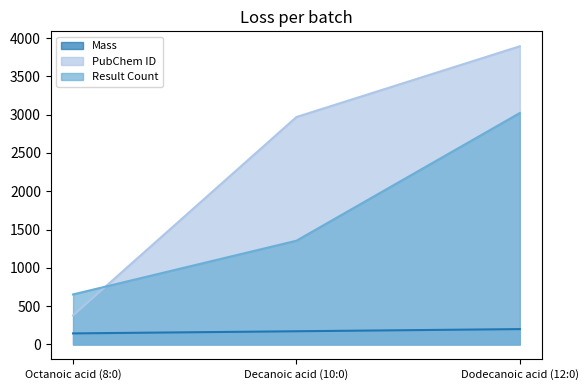

How many series are shown in this chart?

3